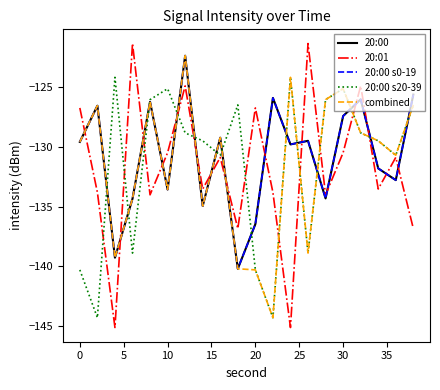

True or false: combined has more than 2 interior local peaks.

True